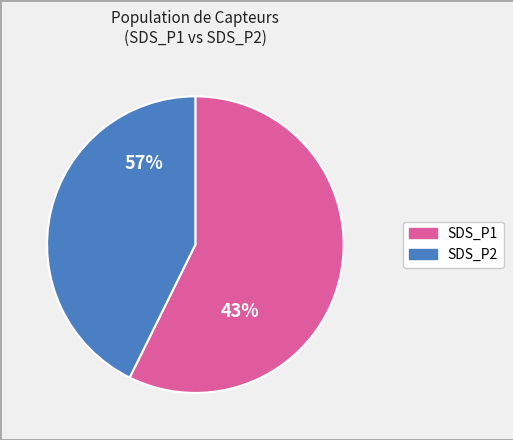

How many segments does this pie chart have?

2